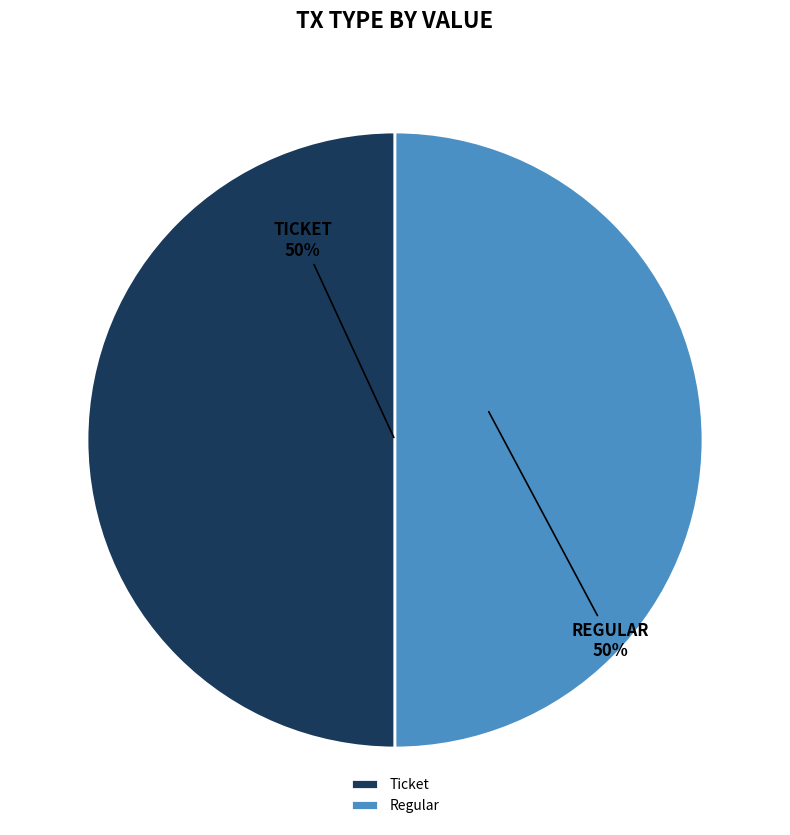

The Regular slice represents 41% of the pie. True or false?

False